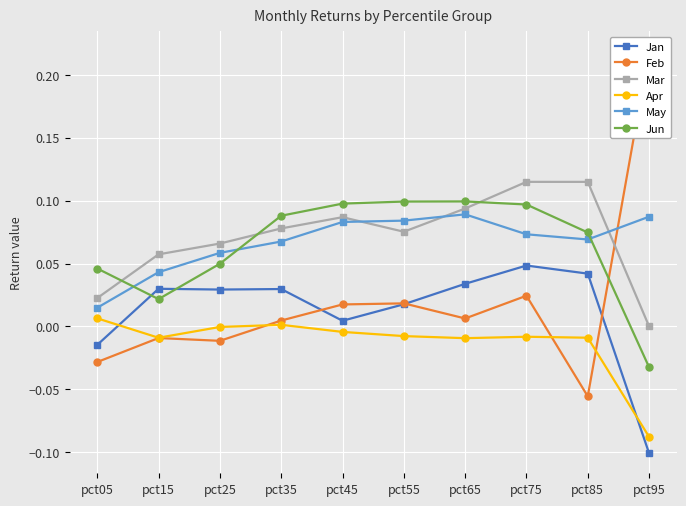

Reading right to left, transcribe all the data shown in this chart.

Jan: pct95=-0.1	pct85=0.0	pct75=0.0	pct65=0.0	pct55=0.0	pct45=0.0	pct35=0.0	pct25=0.0	pct15=0.0	pct05=-0.0
Feb: pct95=0.2	pct85=-0.1	pct75=0.0	pct65=0.0	pct55=0.0	pct45=0.0	pct35=0.0	pct25=-0.0	pct15=-0.0	pct05=-0.0
Mar: pct95=0.0	pct85=0.1	pct75=0.1	pct65=0.1	pct55=0.1	pct45=0.1	pct35=0.1	pct25=0.1	pct15=0.1	pct05=0.0
Apr: pct95=-0.1	pct85=-0.0	pct75=-0.0	pct65=-0.0	pct55=-0.0	pct45=-0.0	pct35=0.0	pct25=-0.0	pct15=-0.0	pct05=0.0
May: pct95=0.1	pct85=0.1	pct75=0.1	pct65=0.1	pct55=0.1	pct45=0.1	pct35=0.1	pct25=0.1	pct15=0.0	pct05=0.0
Jun: pct95=-0.0	pct85=0.1	pct75=0.1	pct65=0.1	pct55=0.1	pct45=0.1	pct35=0.1	pct25=0.0	pct15=0.0	pct05=0.0